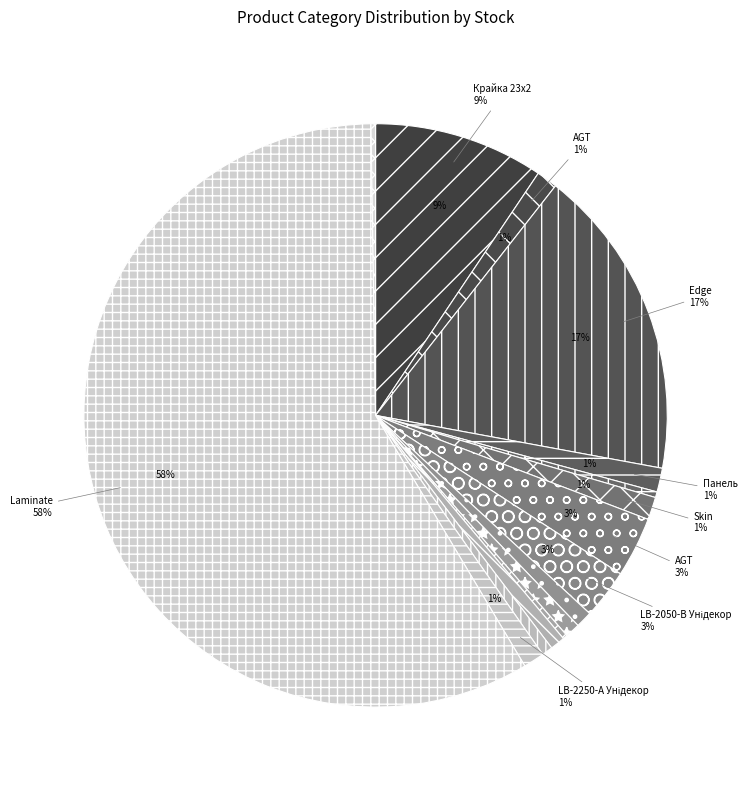

How many segments does this pie chart have?

16